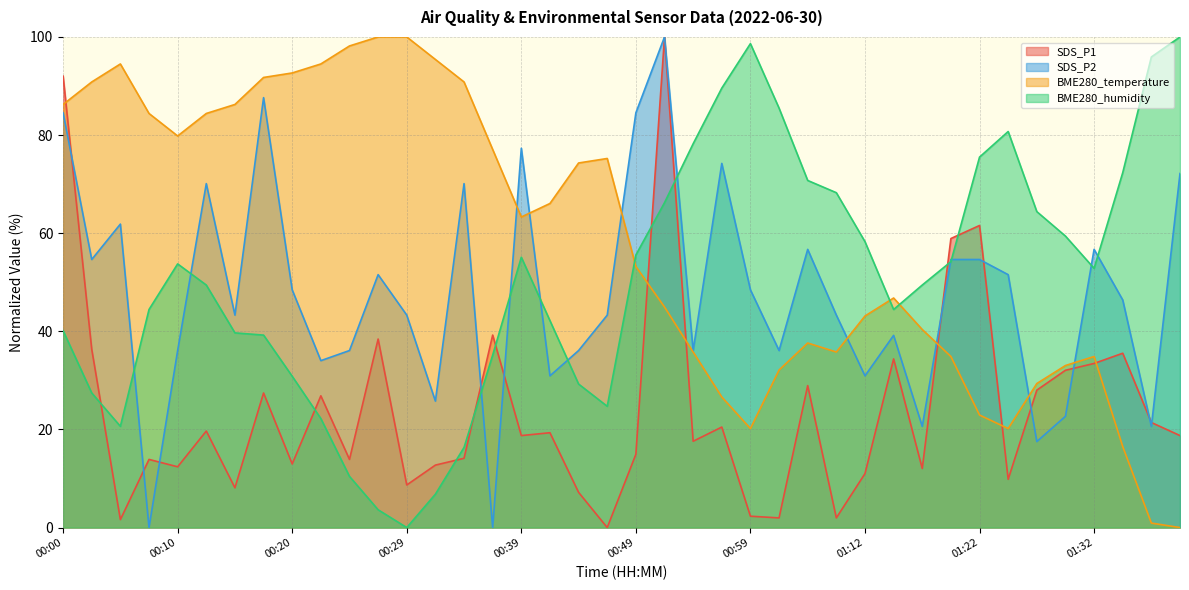

At which category is the sum across all series the highest?

00:52